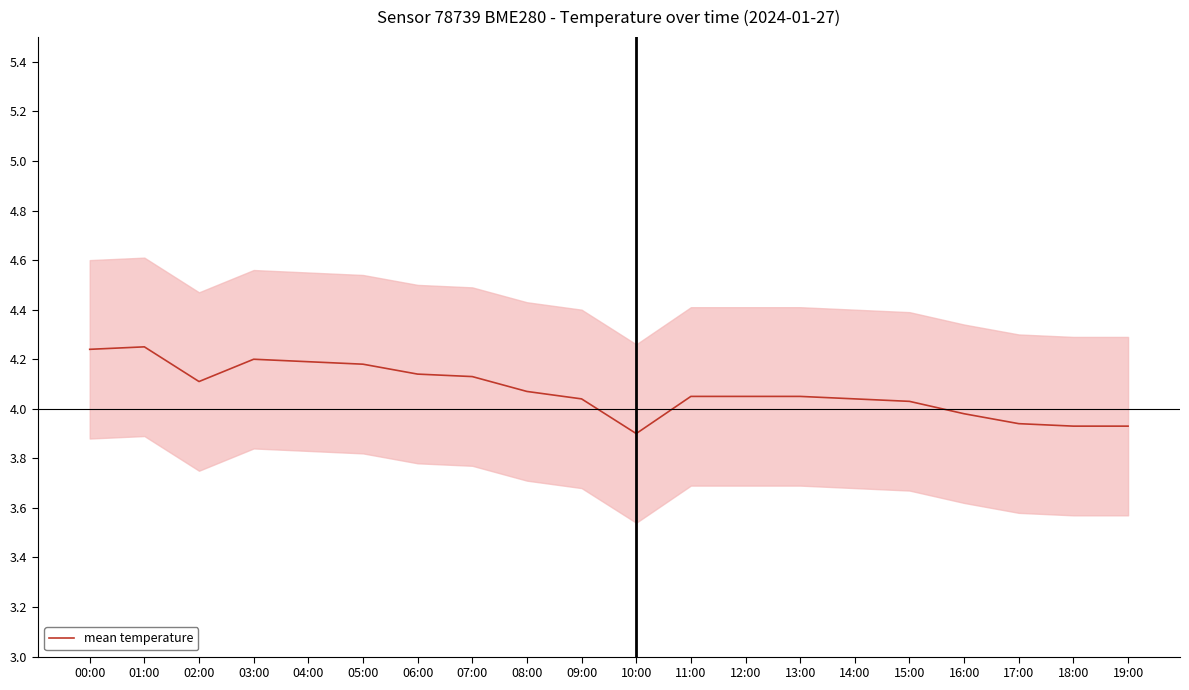

What is the ratio of the value at 04:00 to the value at 13:00?

1.0